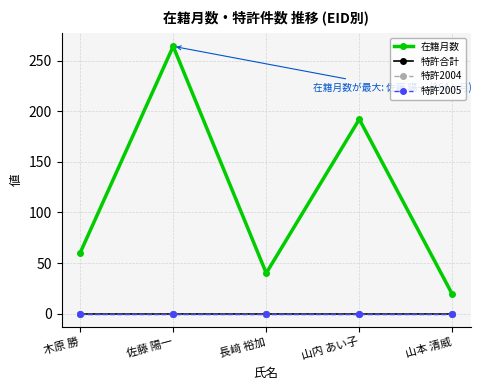

True or false: 在籍月数 and 特許2004 intersect in this chart.

False